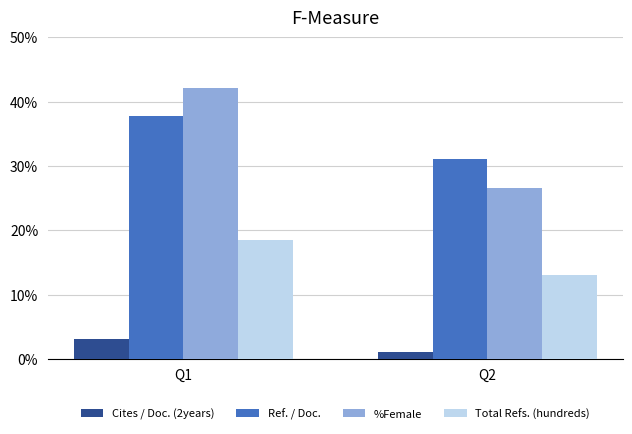

What is the average value of the Total Refs. (hundreds) series?

15.8